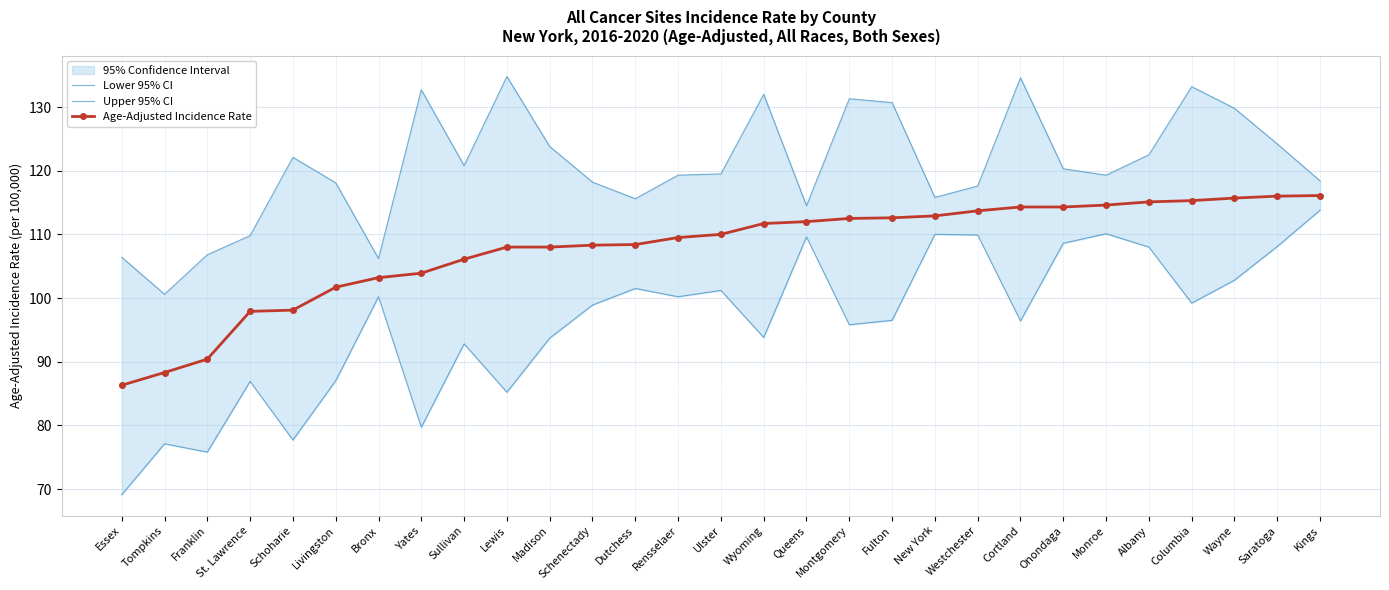

Read the Age-Adjusted Incidence Rate value at Sullivan.

106.1